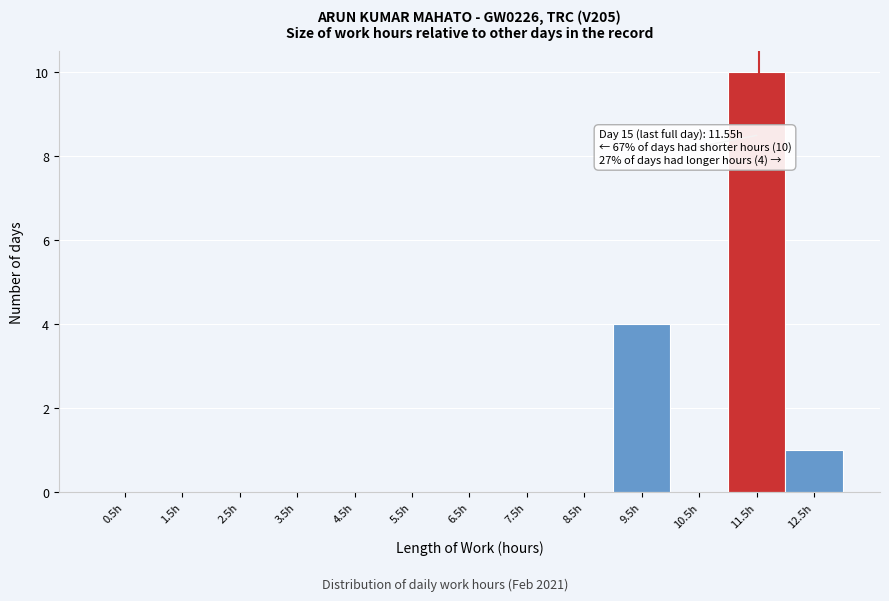

Which range on the x-axis has the tallest bar?

11 to 12